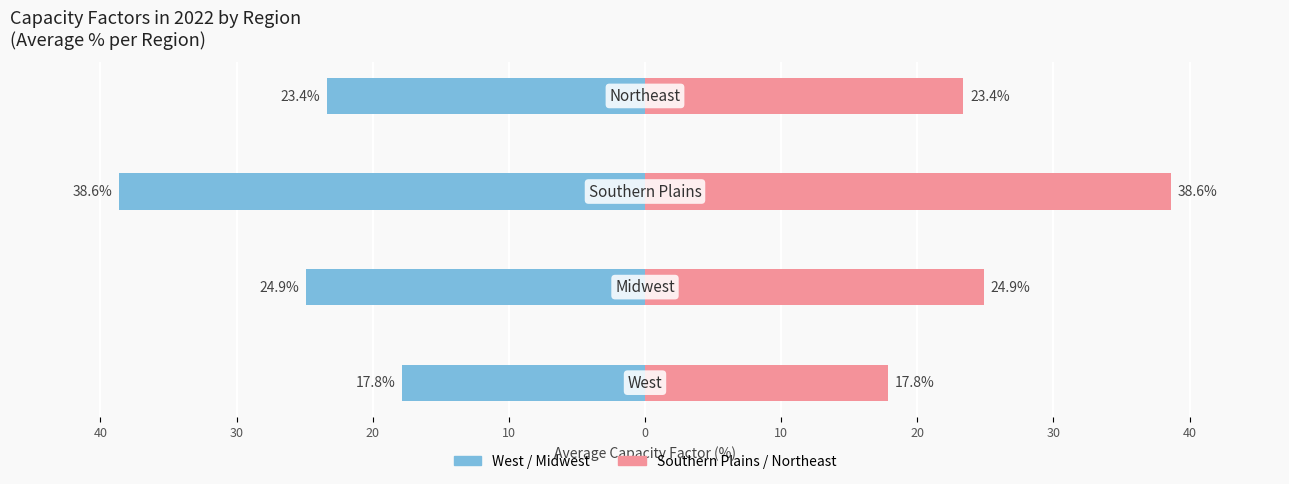

Between 40 and 20, which is larger?

40